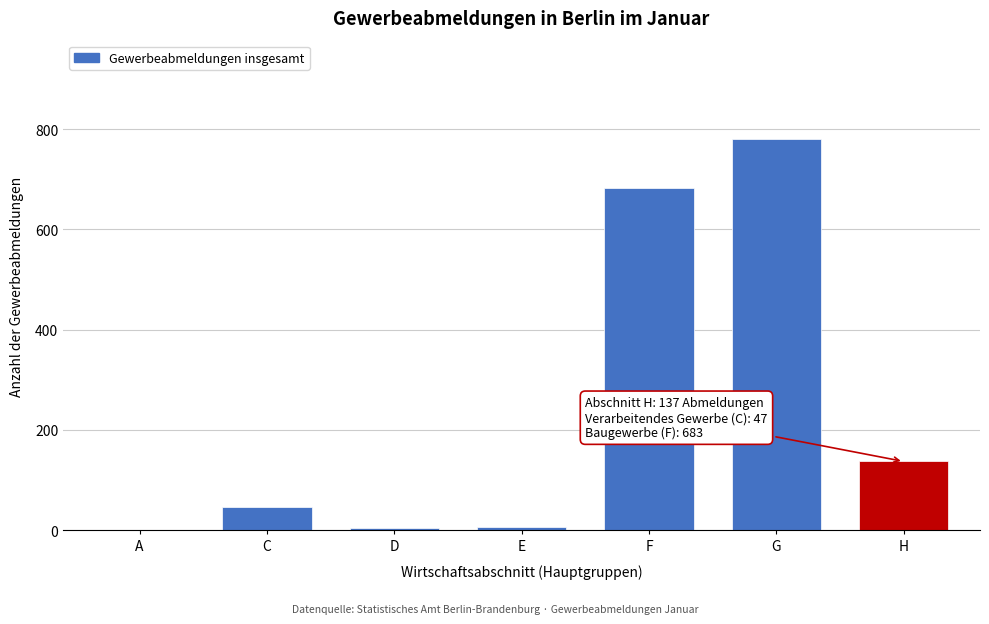

What is the maximum value shown in the chart?

781